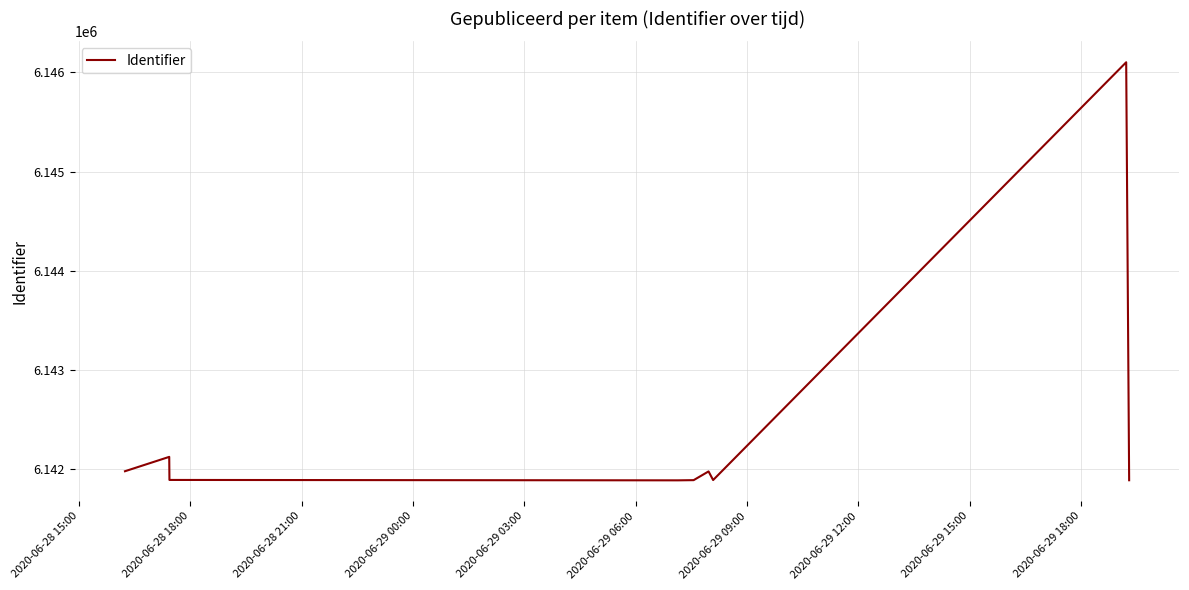

What is the difference between the maximum and minimum values?

4221